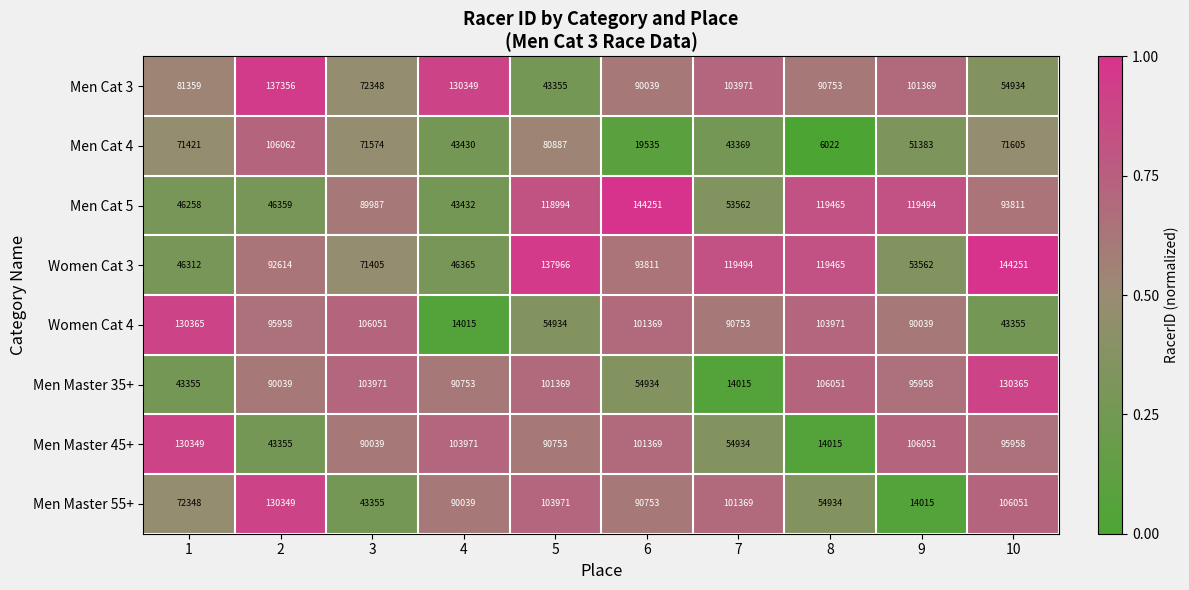

Between 3 and 10, which series saw the biggest shift?

Women Cat 3